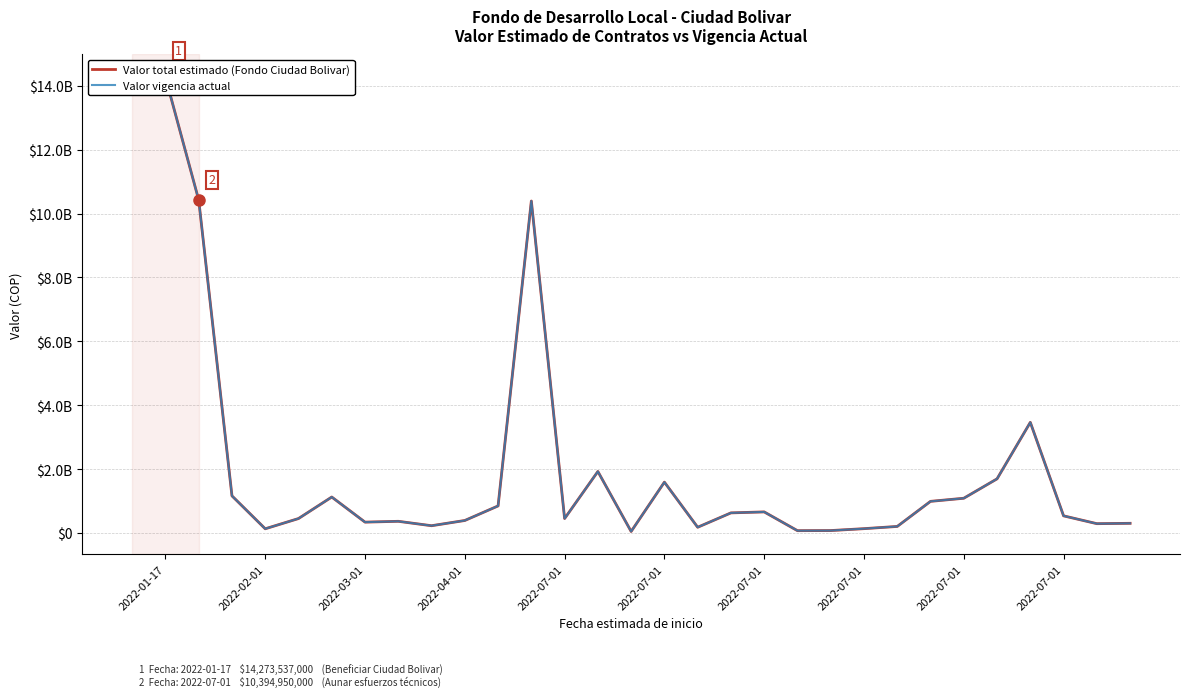

True or false: Valor vigencia actual and Valor total estimado intersect in this chart.

False